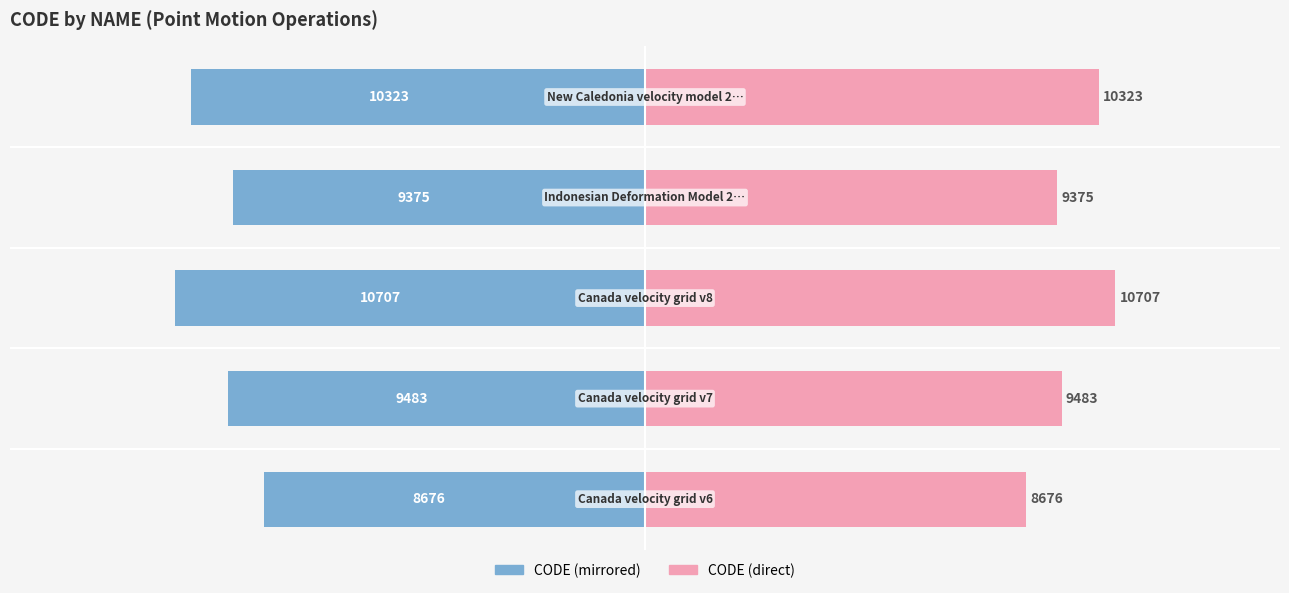

The value of CODE (right) at 2 is 6367. True or false?

False